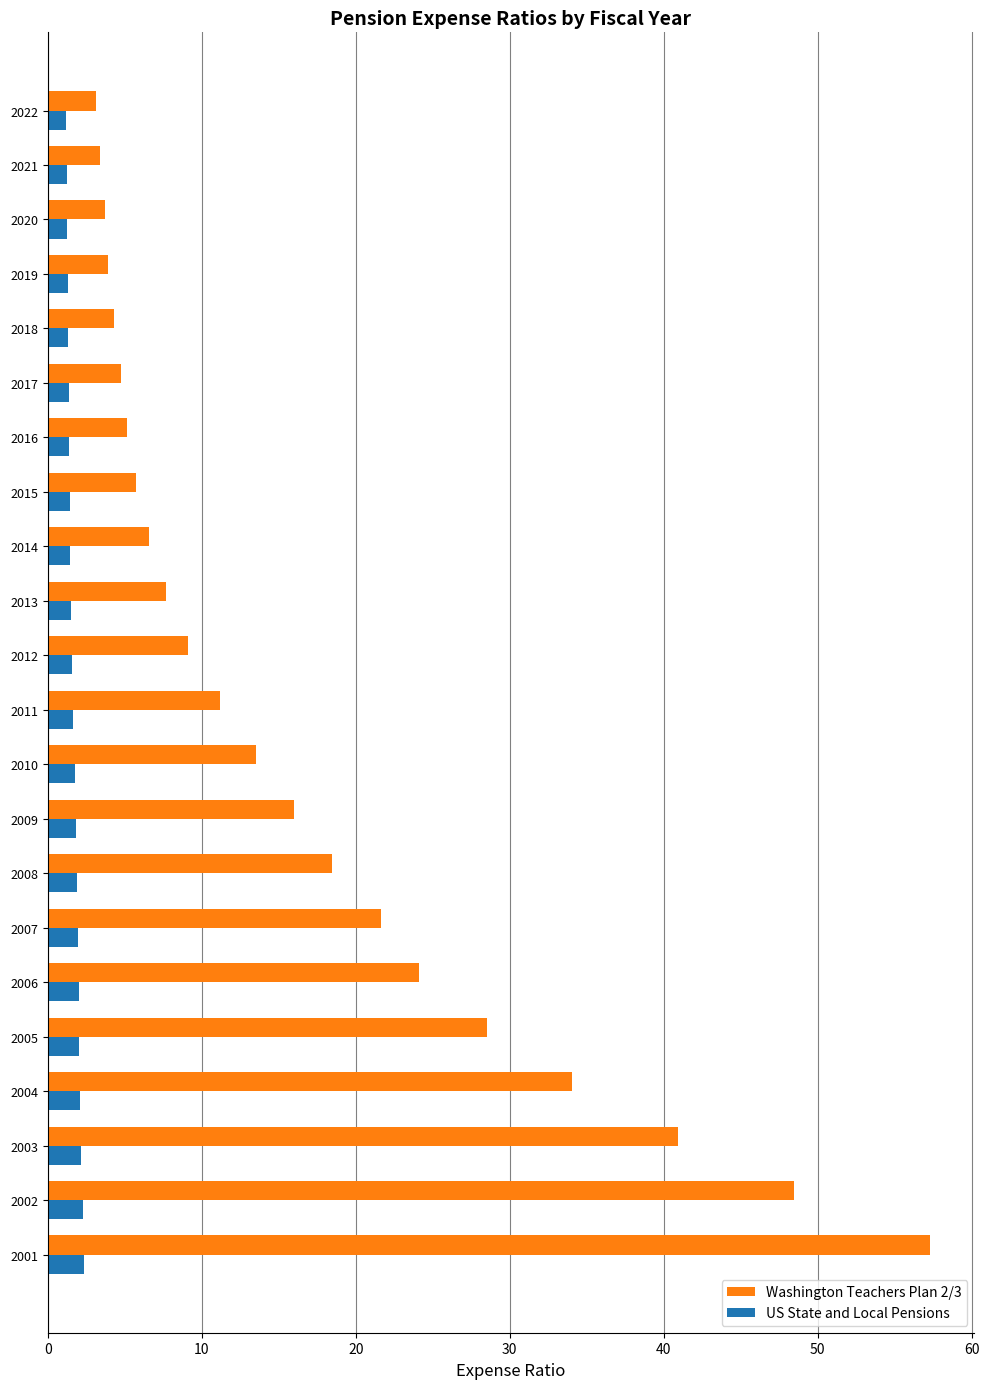

What is the greatest value displayed?

57.3